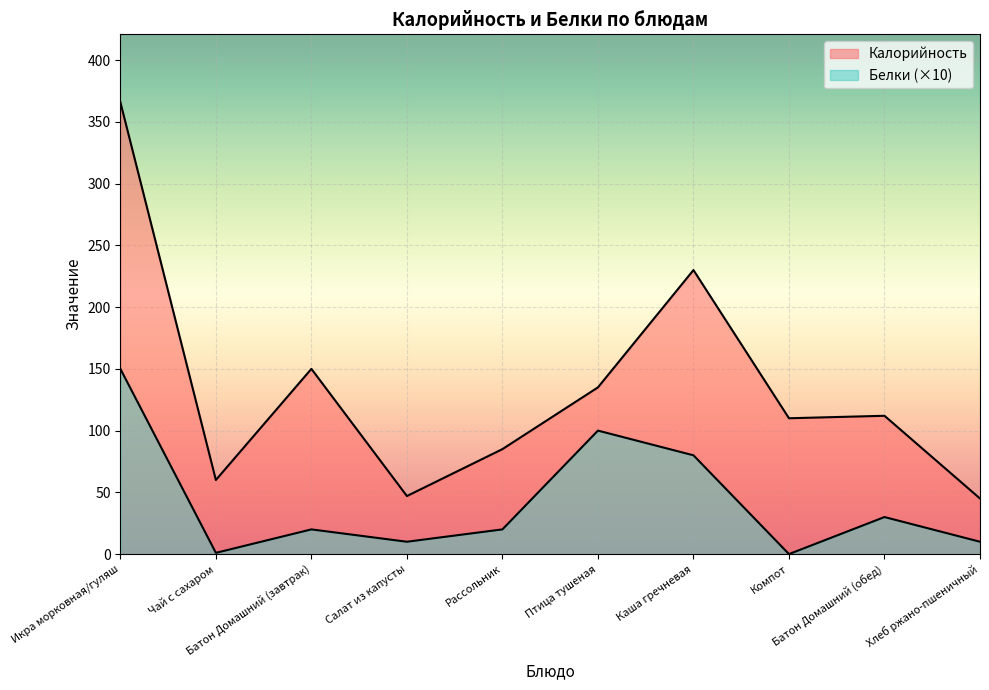

At which label does Белки first exceed 20?

Икра морковная/гуляш